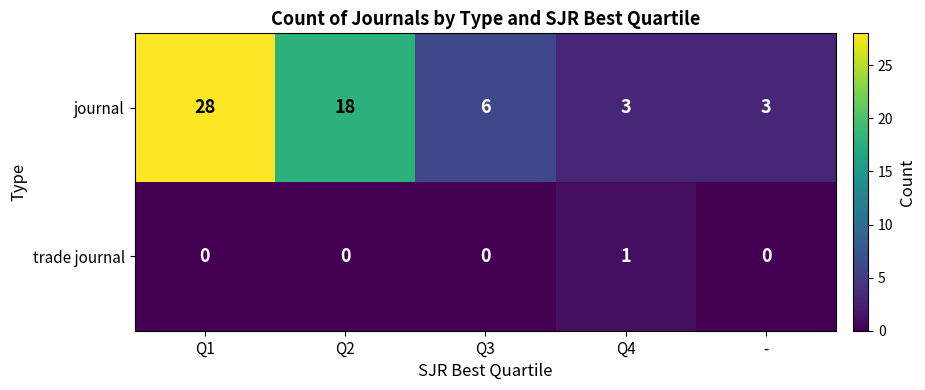

What is the difference between the journal values at Q4 and Q1?

25